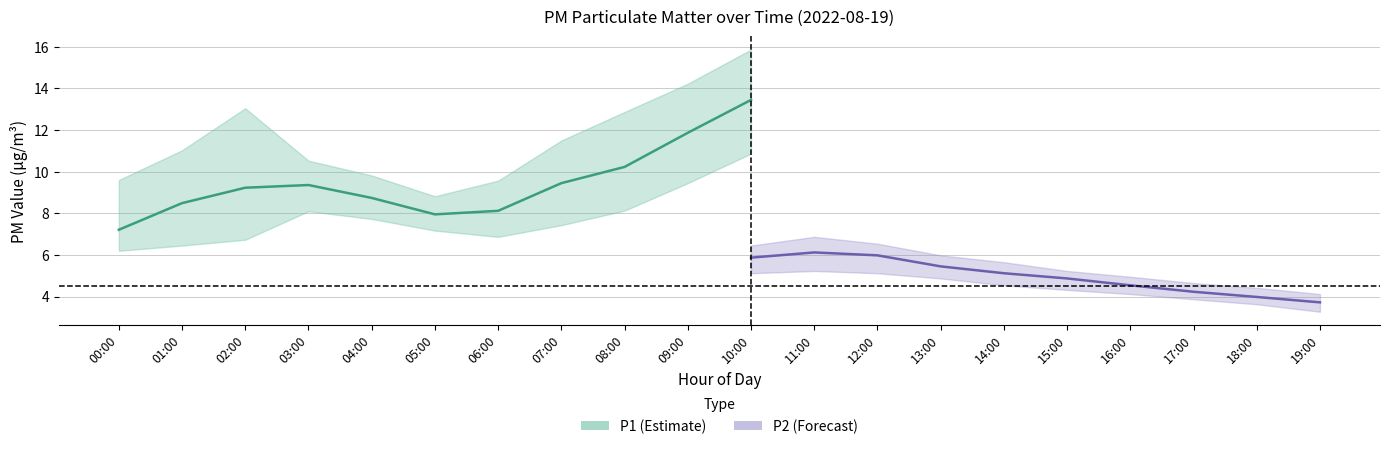

How many interior local valleys does the P1 series have?

1